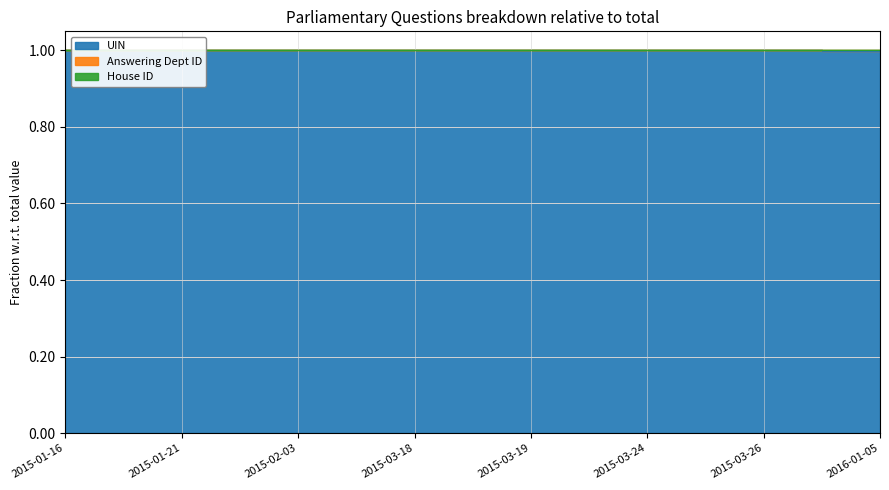

True or false: UIN and Answering Dept ID cross at least once.

False